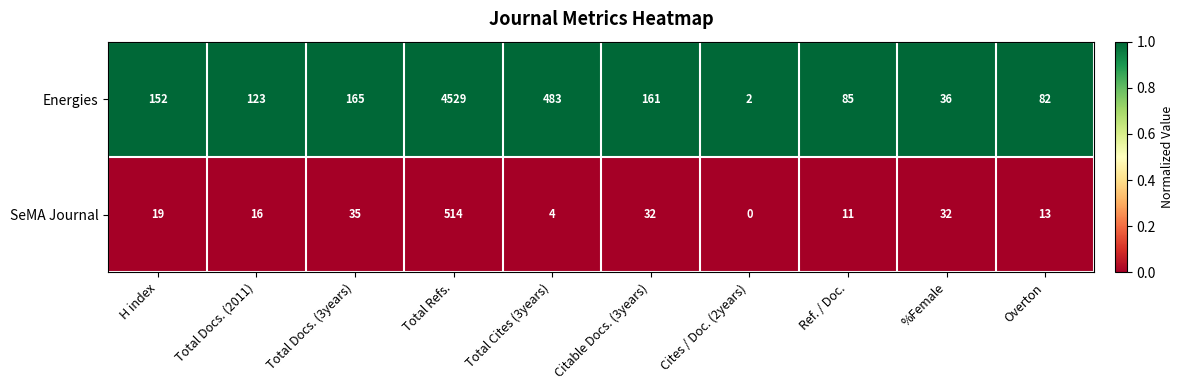

At which category is the sum across all series the highest?

Total Refs.